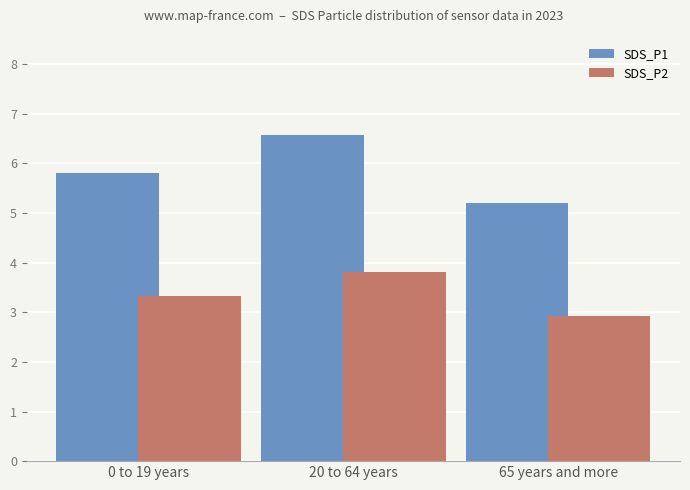

What is the difference between the SDS_P1 values at 65 years and more and 0 to 19 years?

0.6